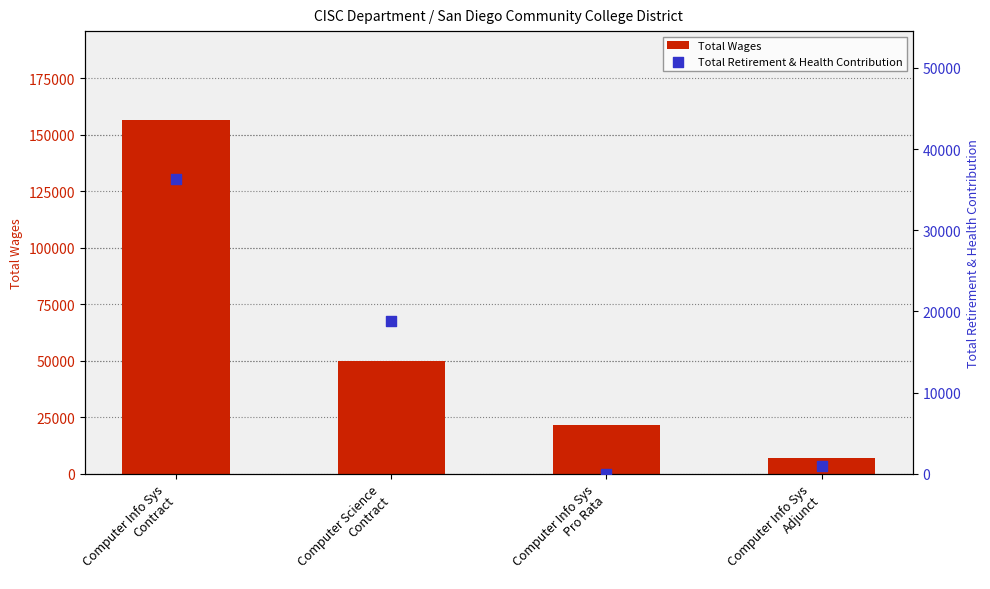

At how many categories does at least one series exceed 117052?

1